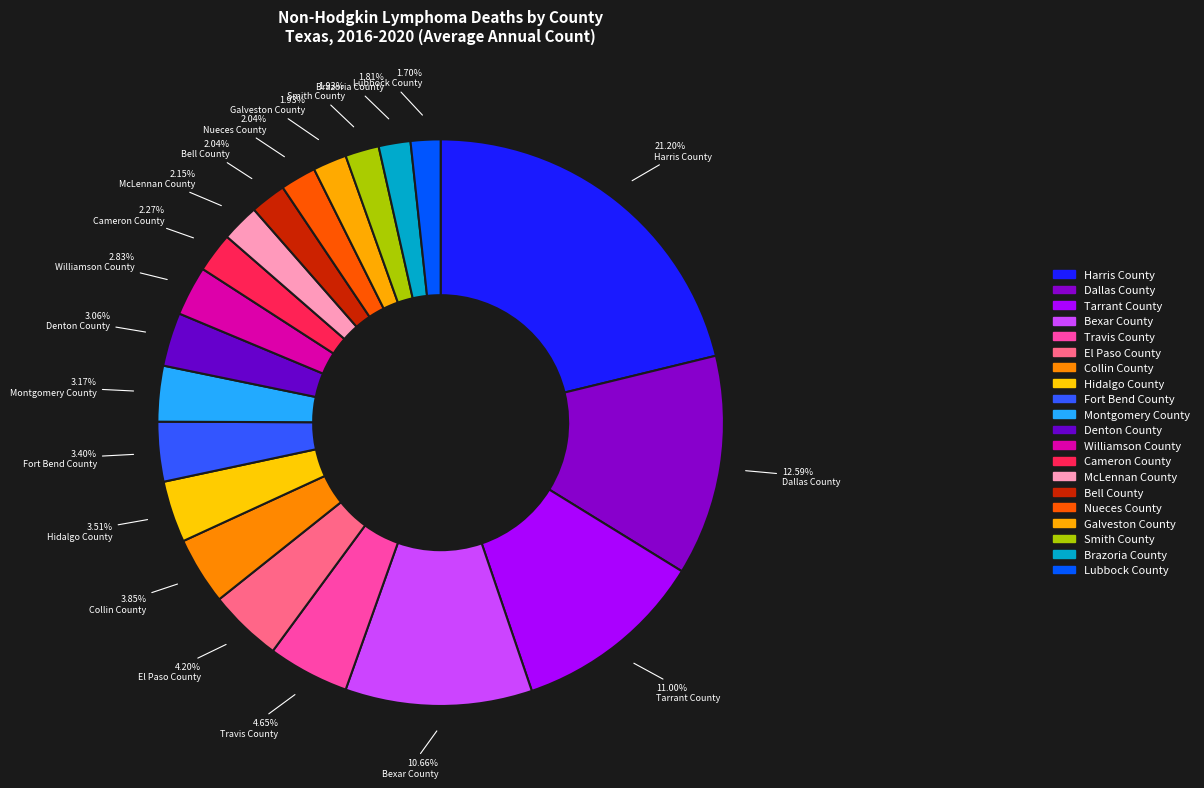

Is Harris County the majority of the pie?

No